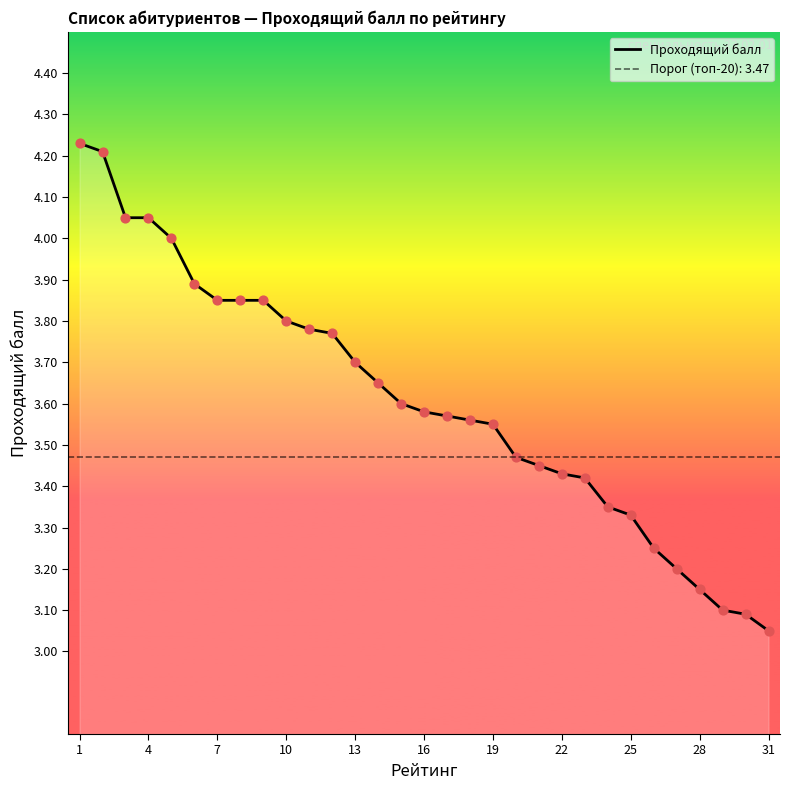

Where is Проходящий балл nearest to the value 3?

31